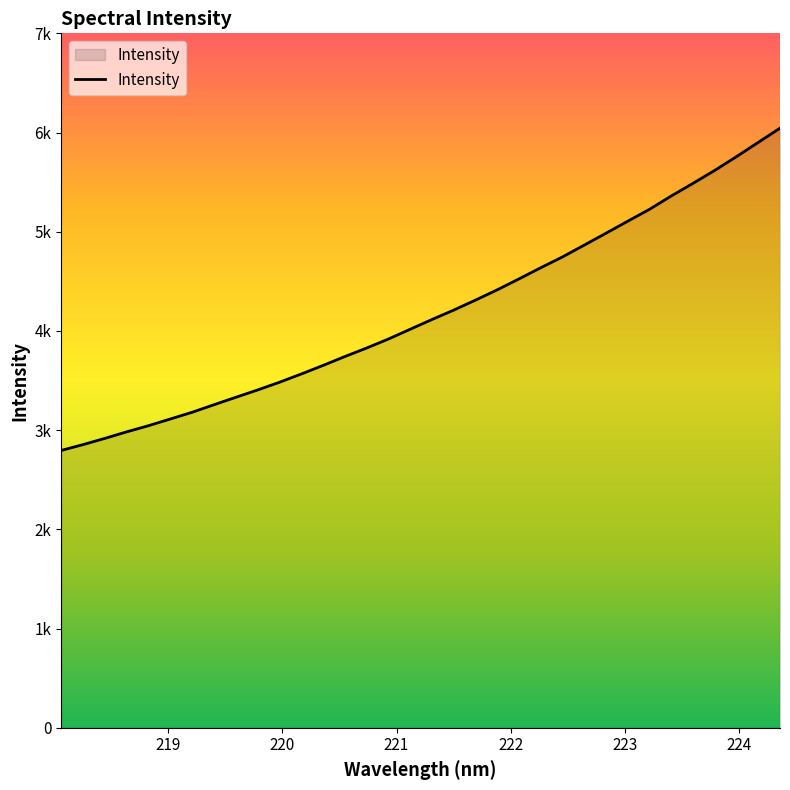

Does the chart display data point markers on the line(s)?

No